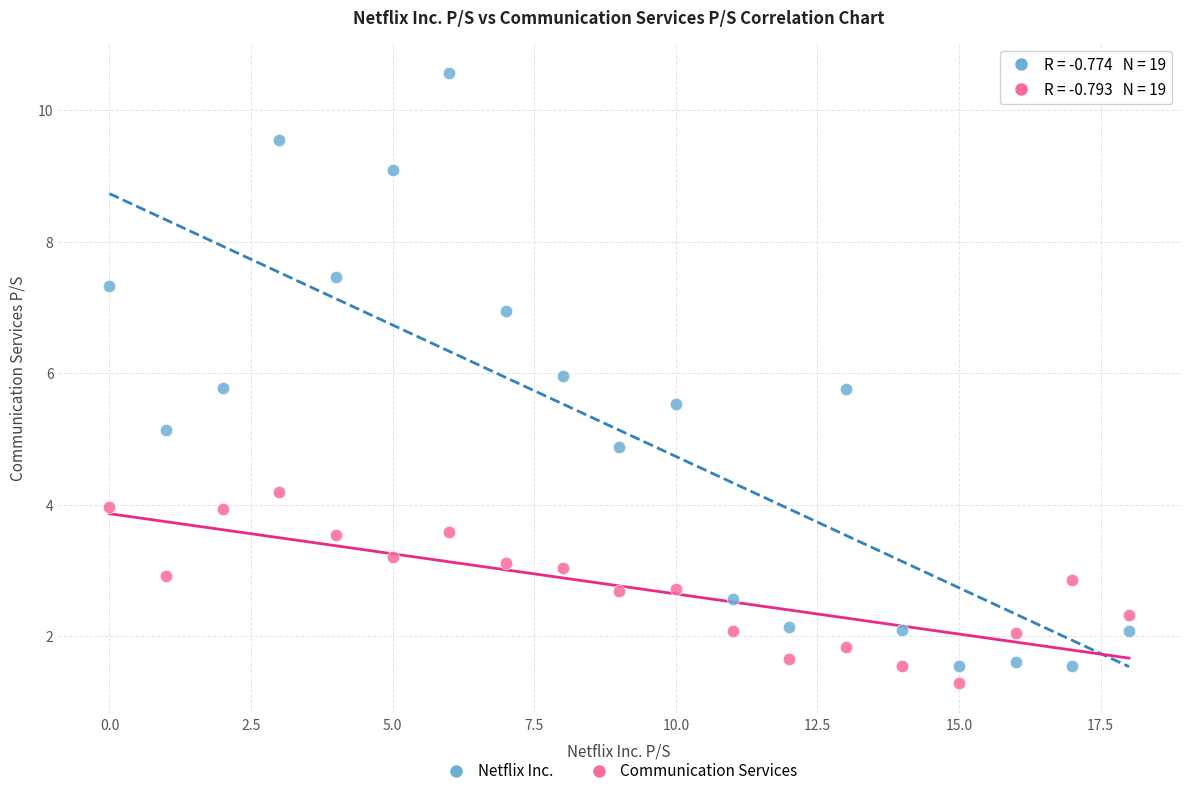

Across all data points, what is the range of Y values (max minus min)?

9.3